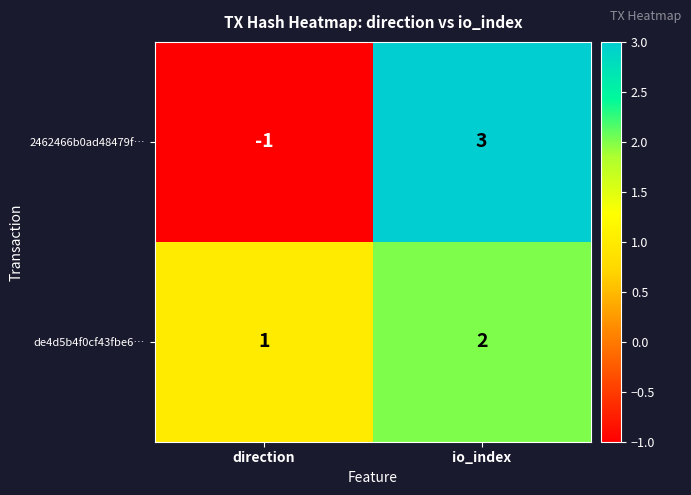

Which category has the highest value across all series?

io_index